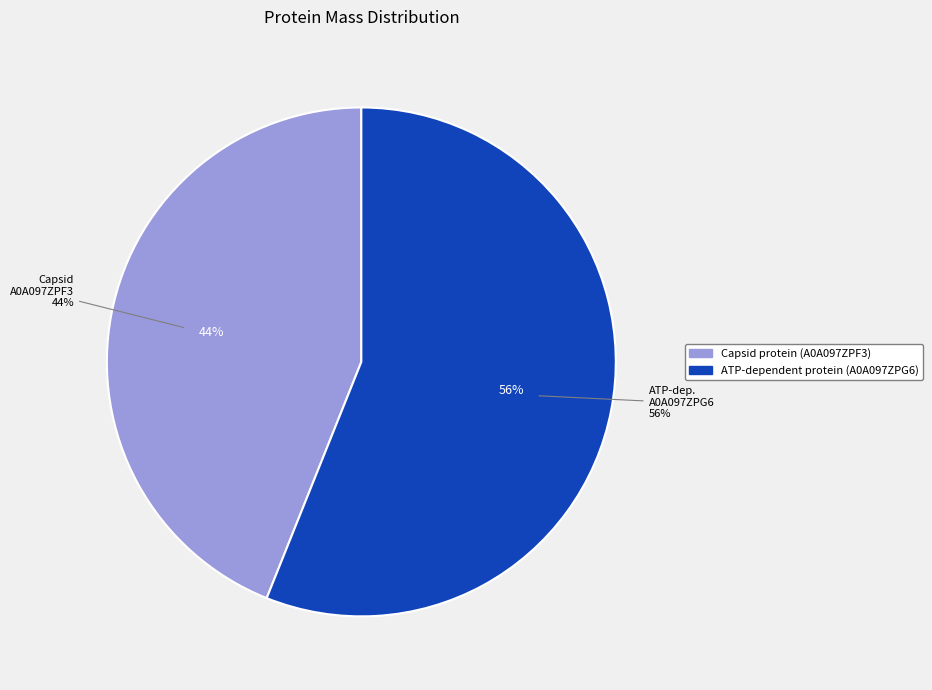

Count the number of slices in the pie.

2